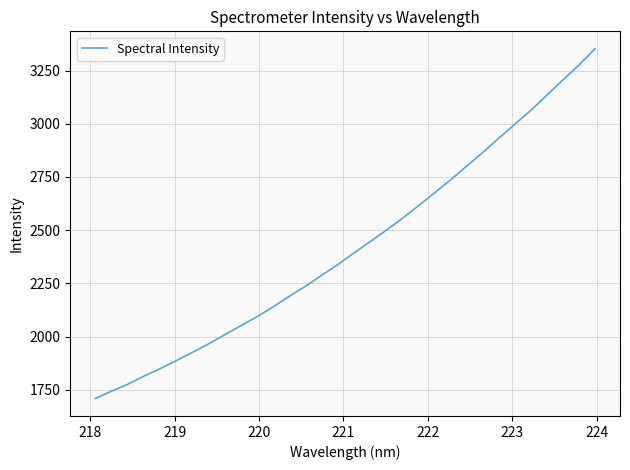

What is the minimum value shown in the chart?

1708.7